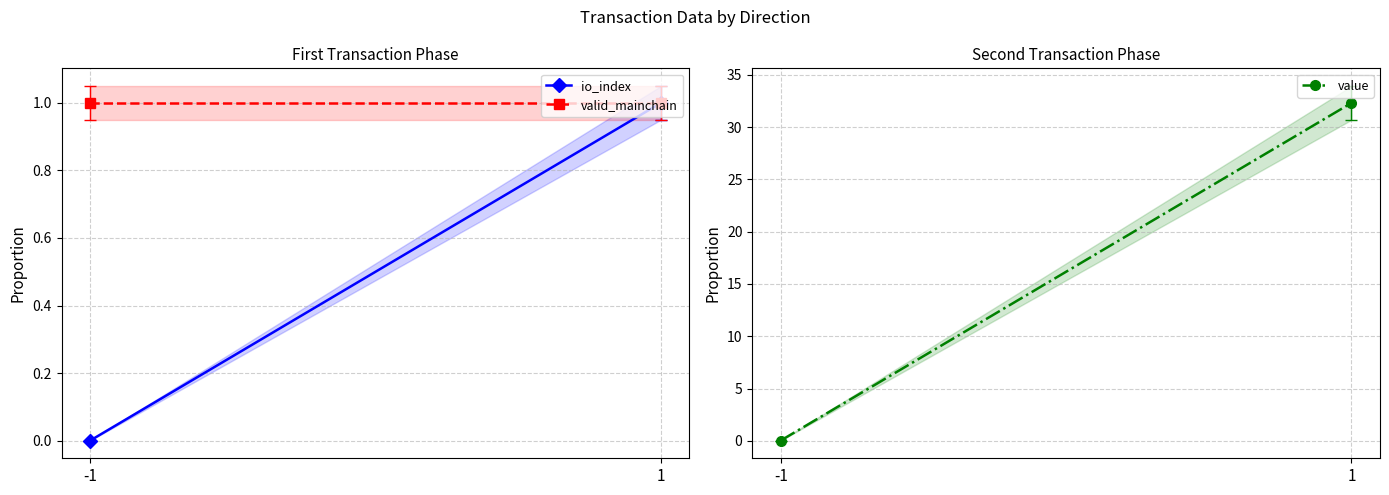

List the series in order of their peak value, lowest first.

io_index, valid_mainchain, value